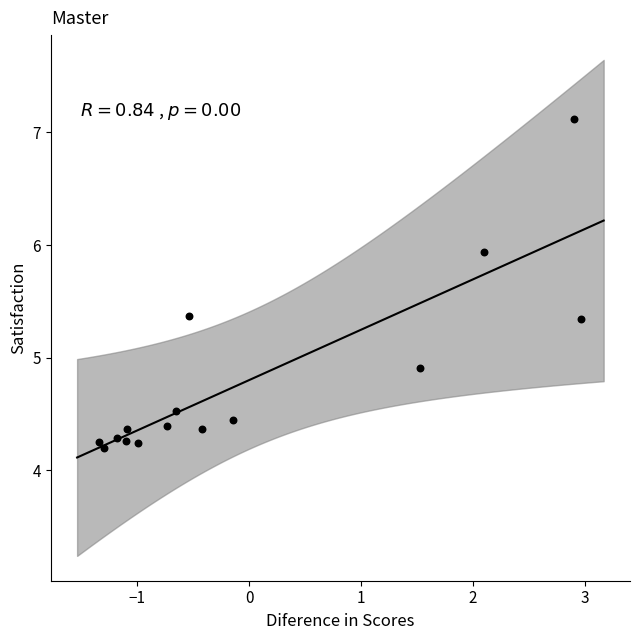

What is the range of Y values (max minus min)?

2.9